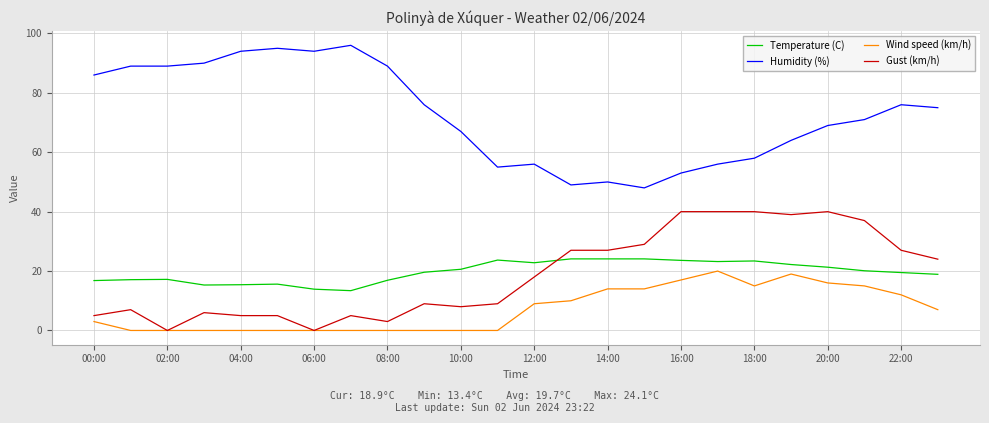

Which series has the widest spread of values?

Humidity (%)